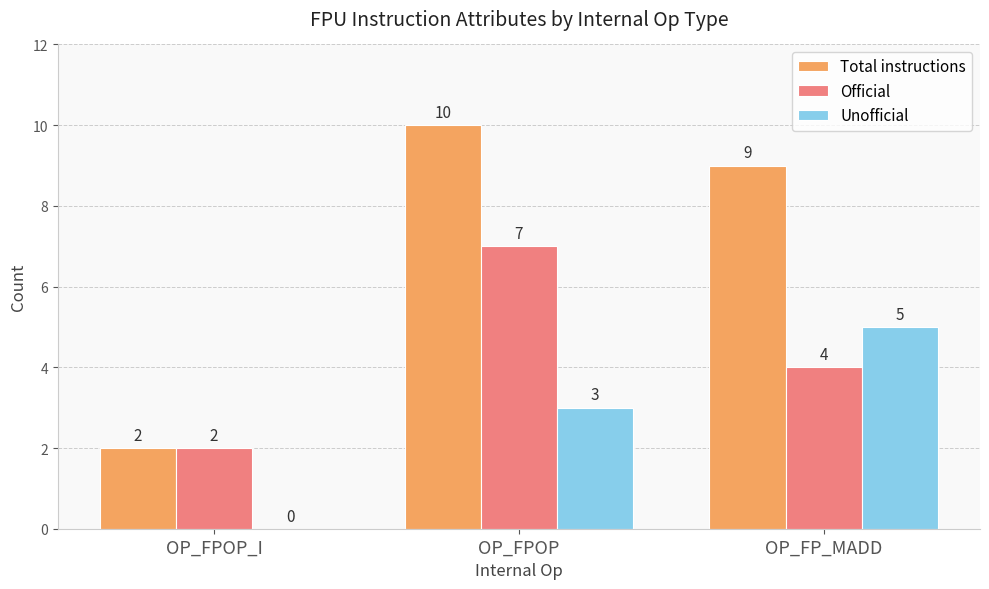

What is the difference between the Official values at OP_FPOP and OP_FP_MADD?

3